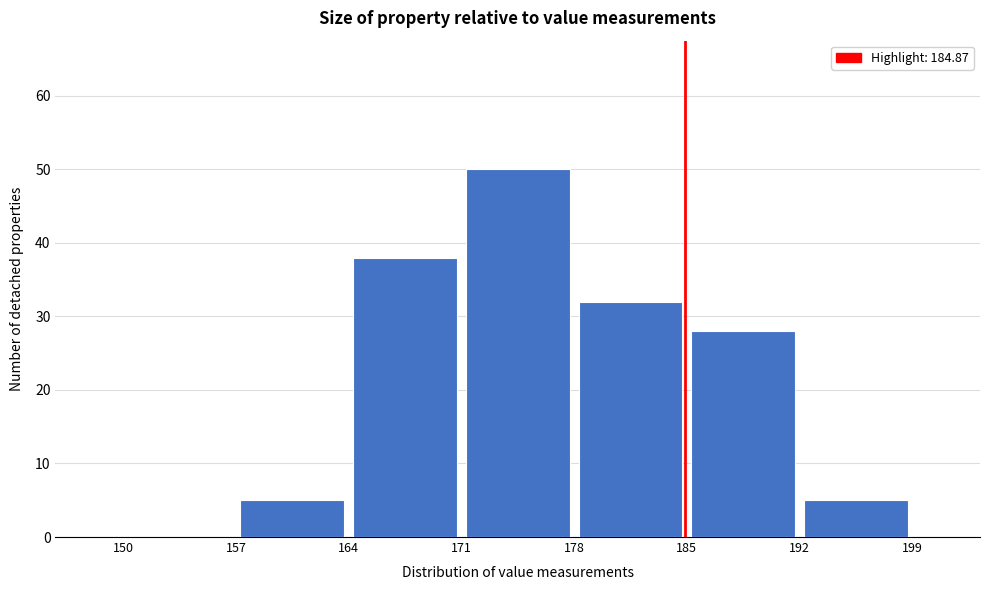

Which range on the x-axis has the tallest bar?

171 to 178